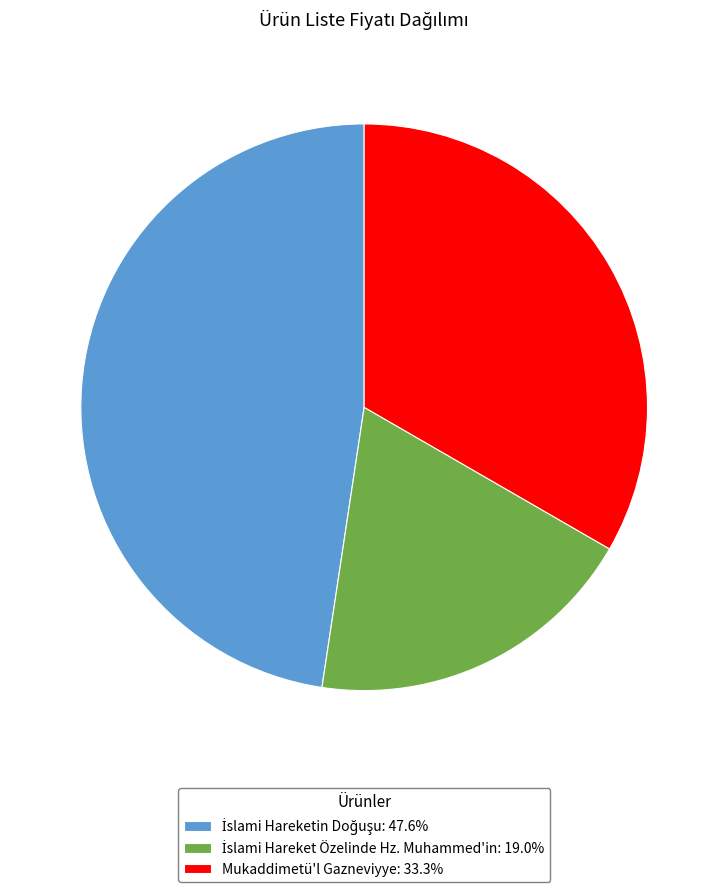

Does any single category account for the majority?

No